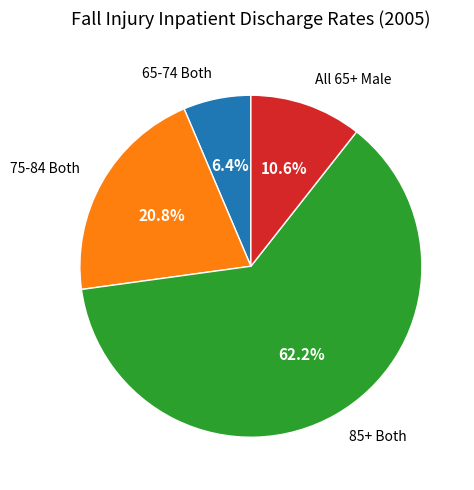

Approximately how many times larger is the value at 85+ Both compared to 75-84 Both?

3.0